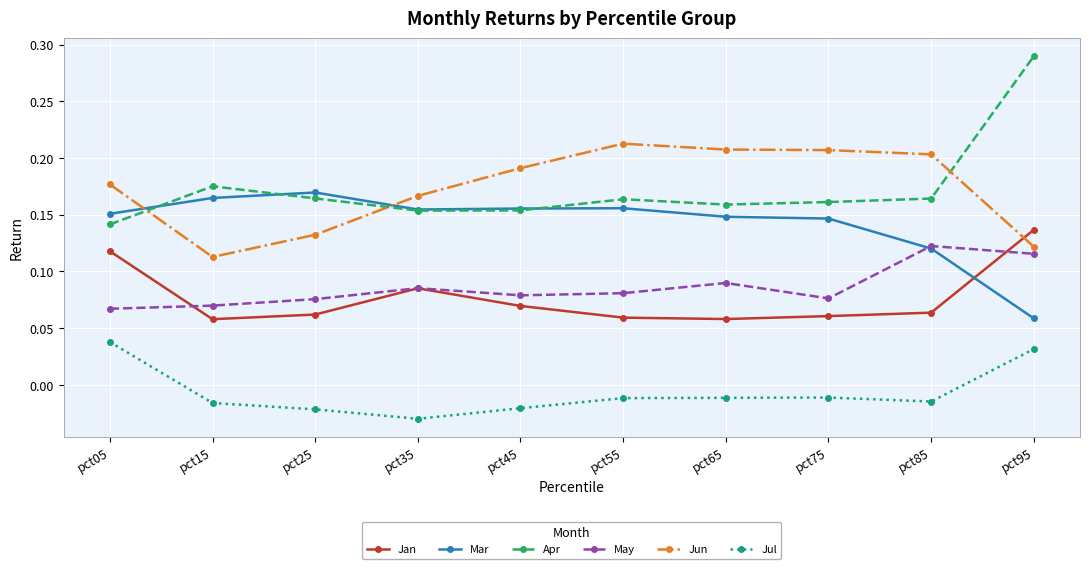

Which series has the largest range (max minus min)?

Apr